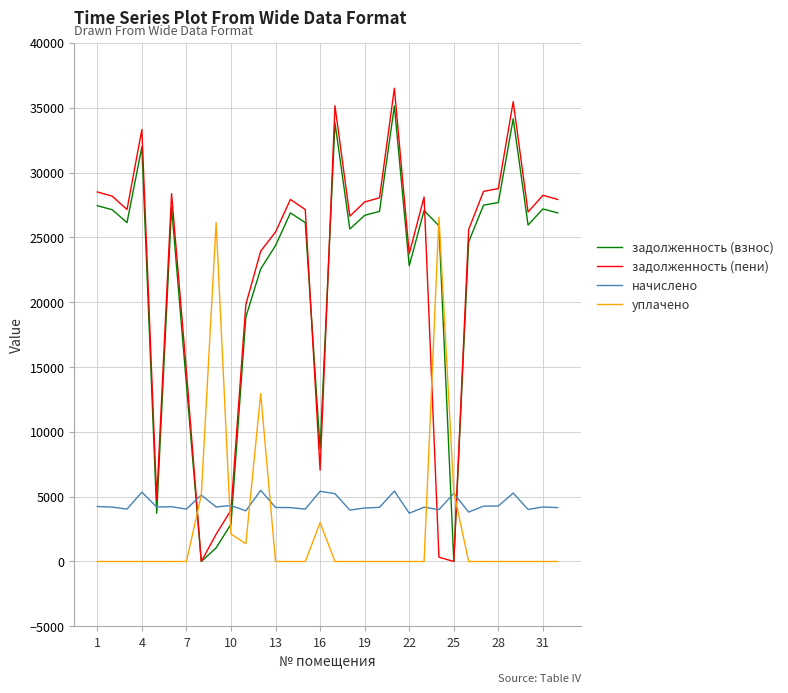

Count the number of data series in this chart.

4